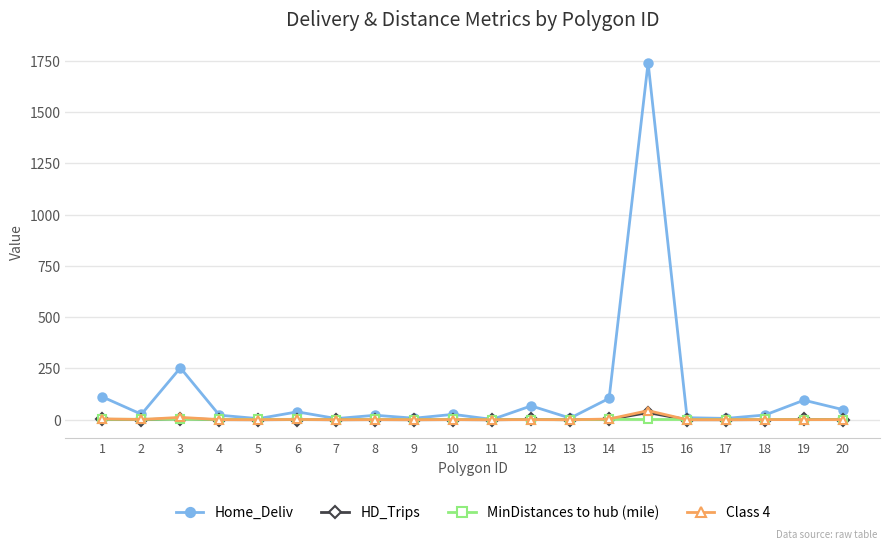

What is the difference between the maximum and minimum values in the Home_Deliv series?

1738.2